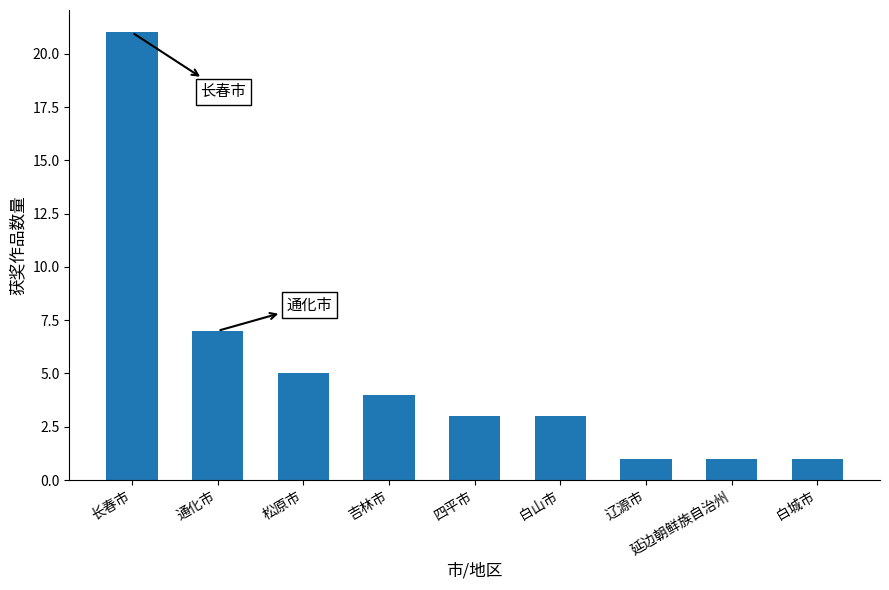

Which has a higher value, 四平市 or 长春市?

长春市